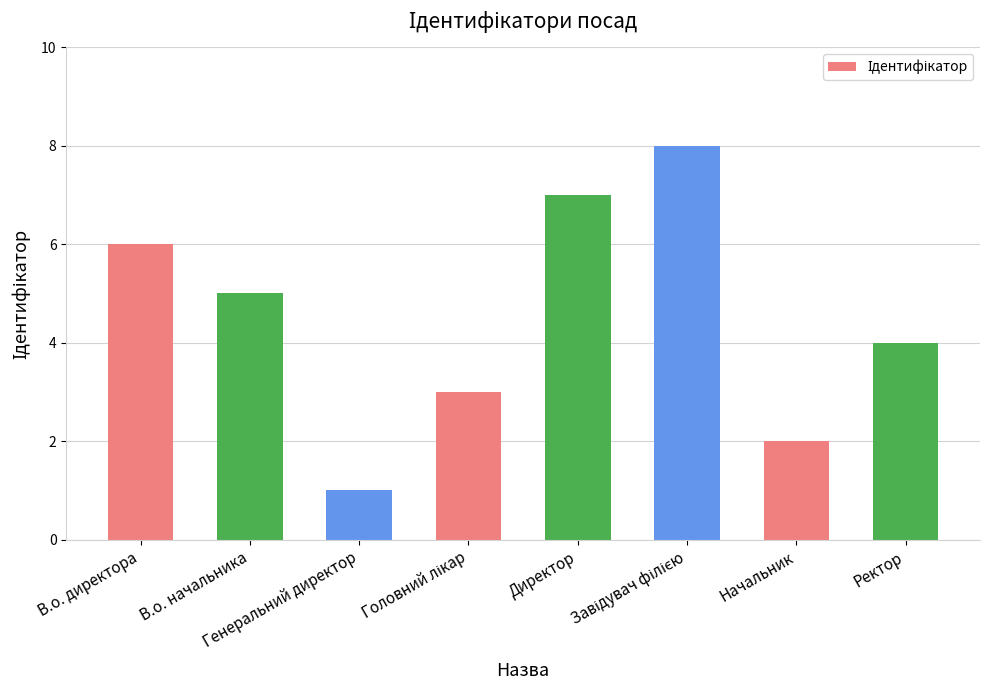

How many categories are shown in the chart?

8